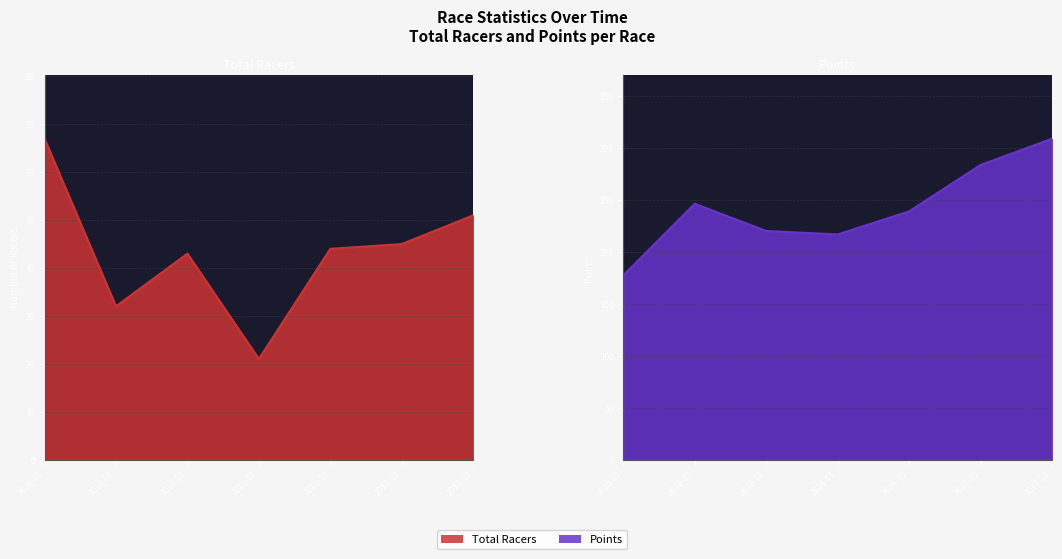

What is the average value of the Total Racers series?

43.3